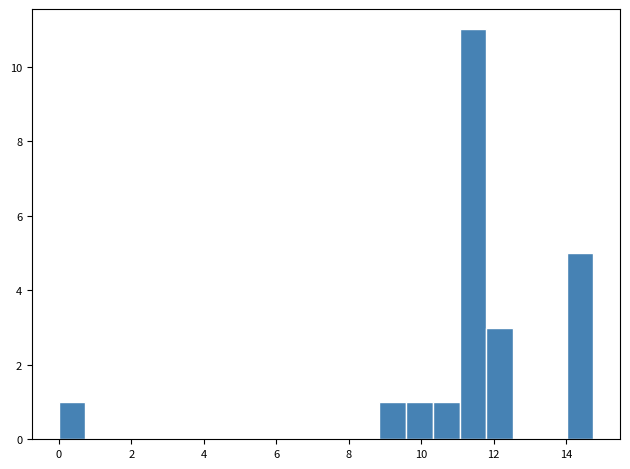

Around what value on the x-axis is the tallest bar? Give the approximate position of its centre, as read against the axis.

11.4